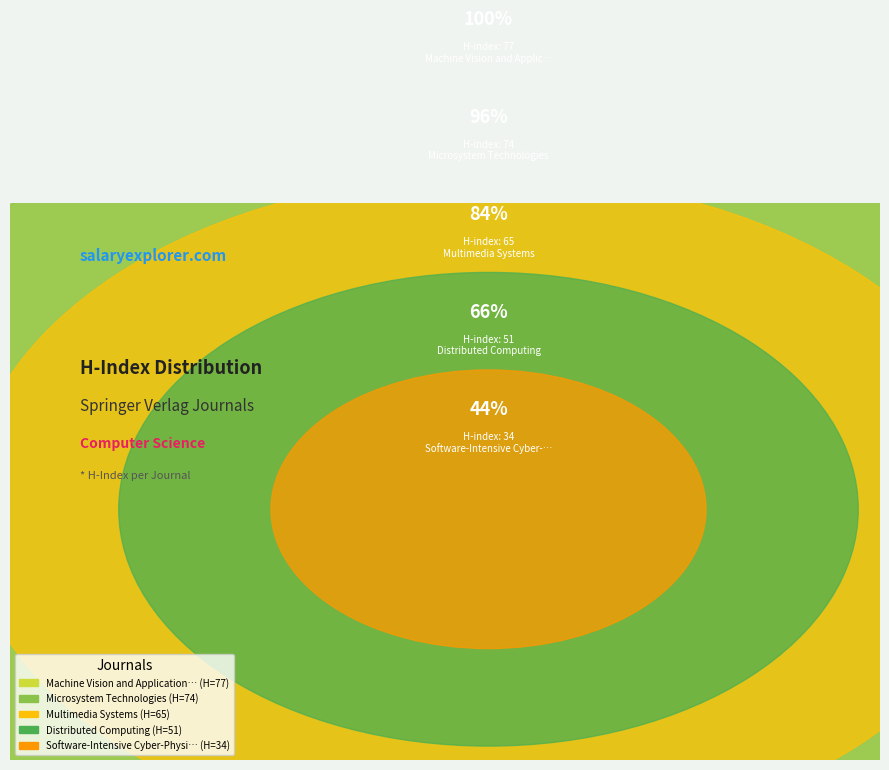

How many slices are in this pie chart?

5